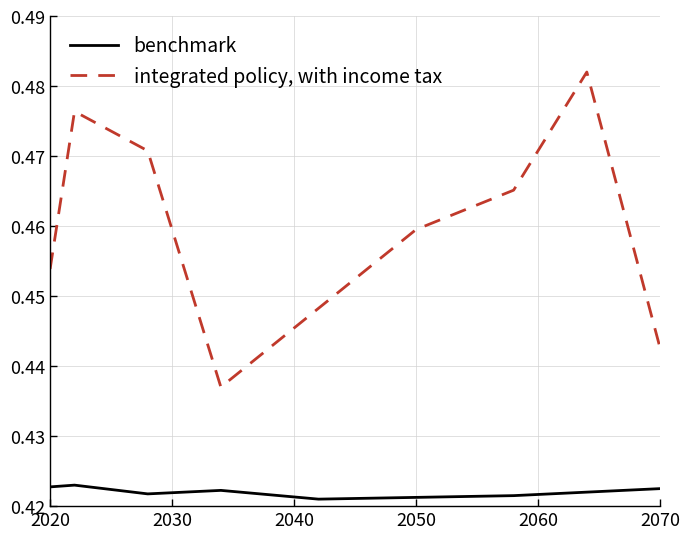

True or false: benchmark and integrated policy, with income tax cross at least once.

False